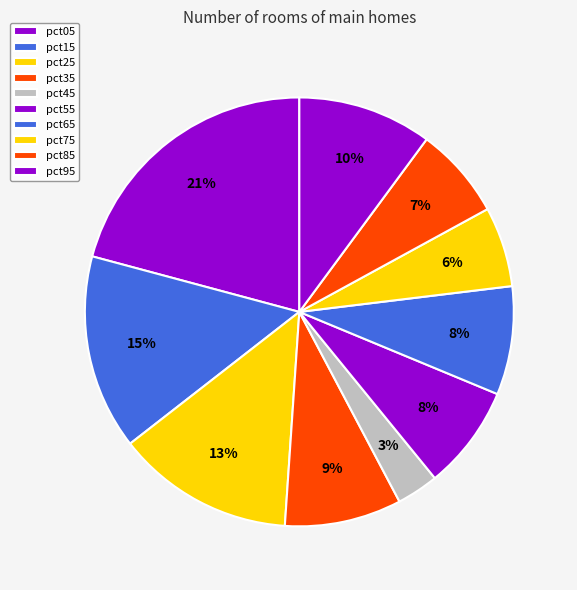

Count the number of slices in the pie.

10